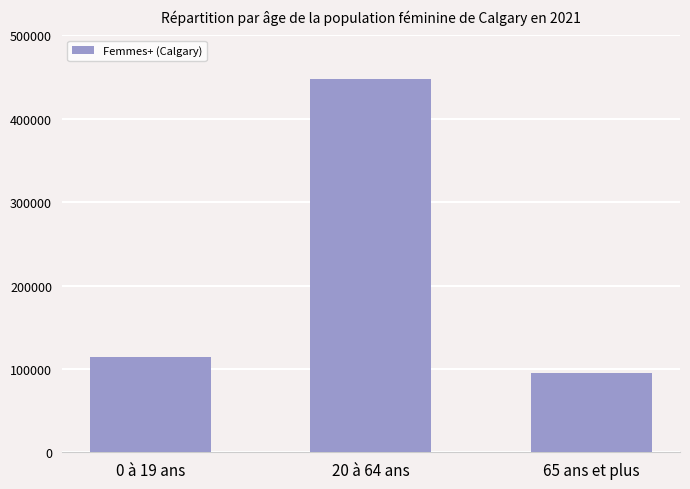

The chart shows a value of 447865 at 20 à 64 ans. True or false?

True